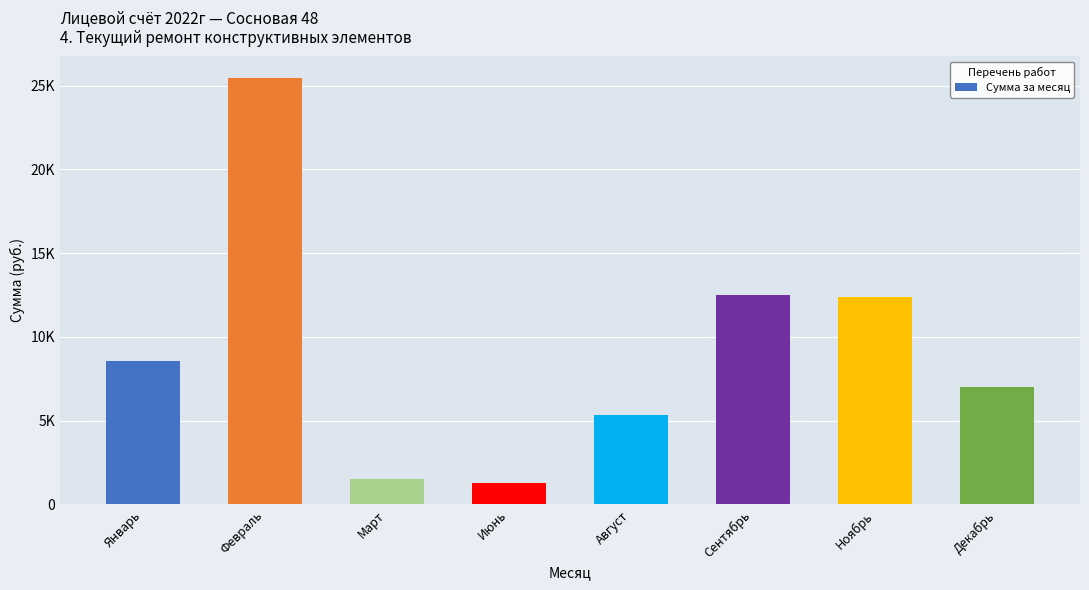

Are the bars horizontal?

No